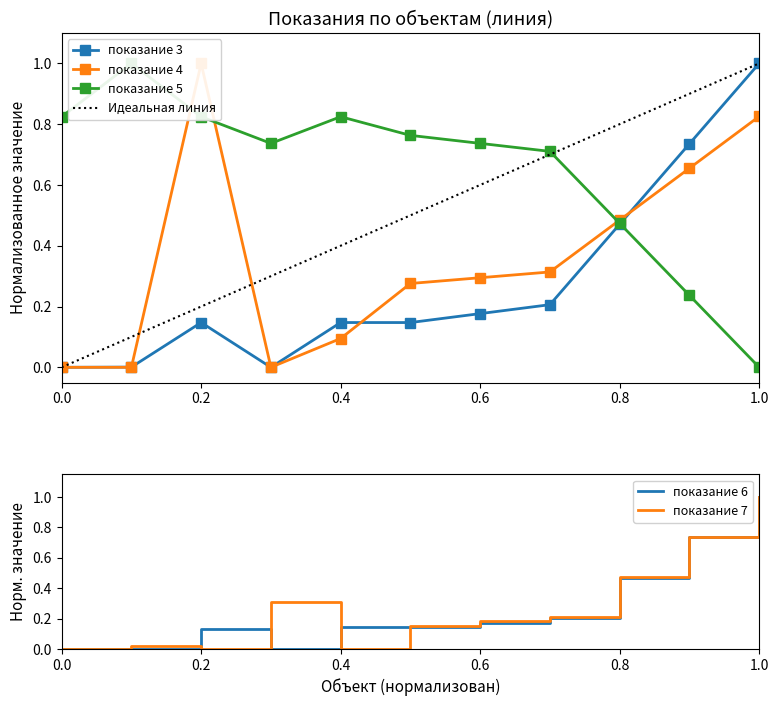

The value of показание 4 at 28886 is 0.4. True or false?

False